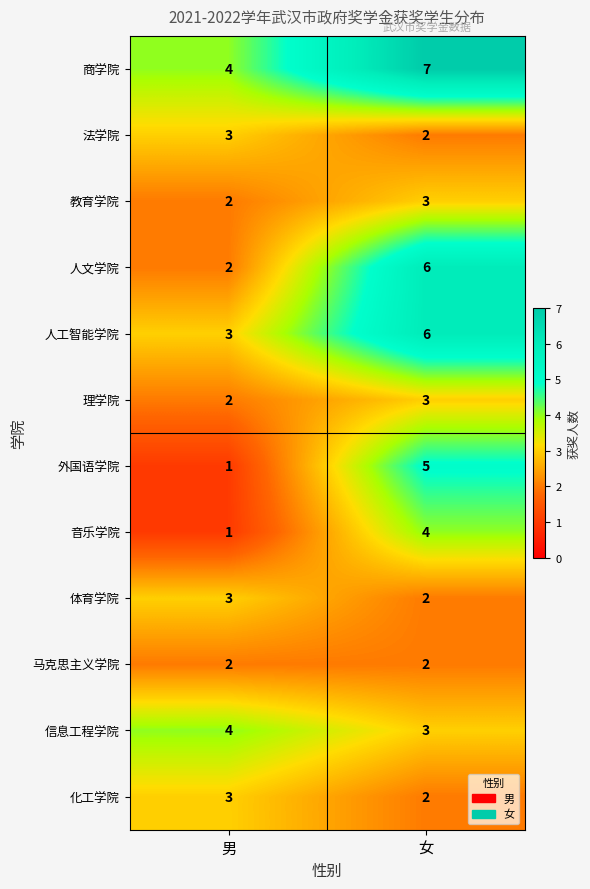

Reading left to right, list all the values displayed in this chart.

商学院: 4	7
法学院: 3	2
教育学院: 2	3
人文学院: 2	6
人工智能学院: 3	6
理学院: 2	3
外国语学院: 1	5
音乐学院: 1	4
体育学院: 3	2
马克思主义学院: 2	2
信息工程学院: 4	3
化工学院: 3	2